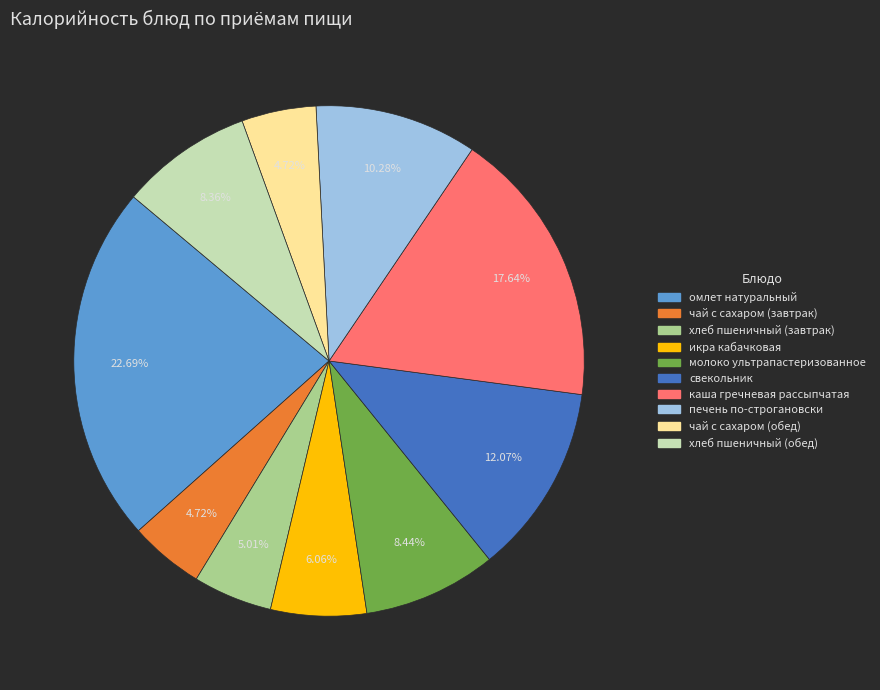

Is чай с сахаром (завтрак) the majority of the pie?

No